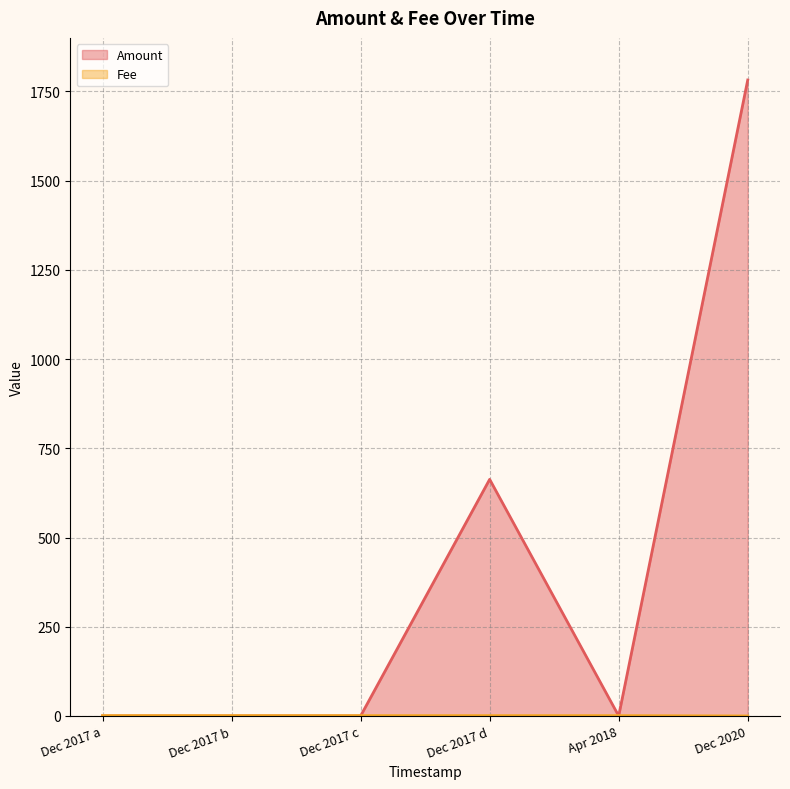

Count the number of categories in the chart.

6